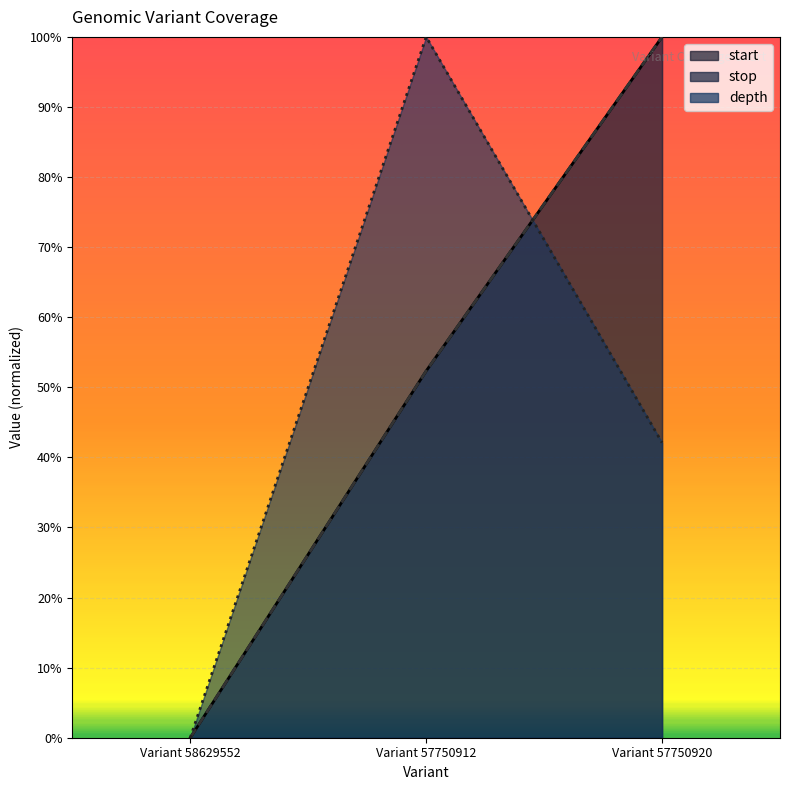

What is the label of the 3rd point from the right?

Variant 58629552